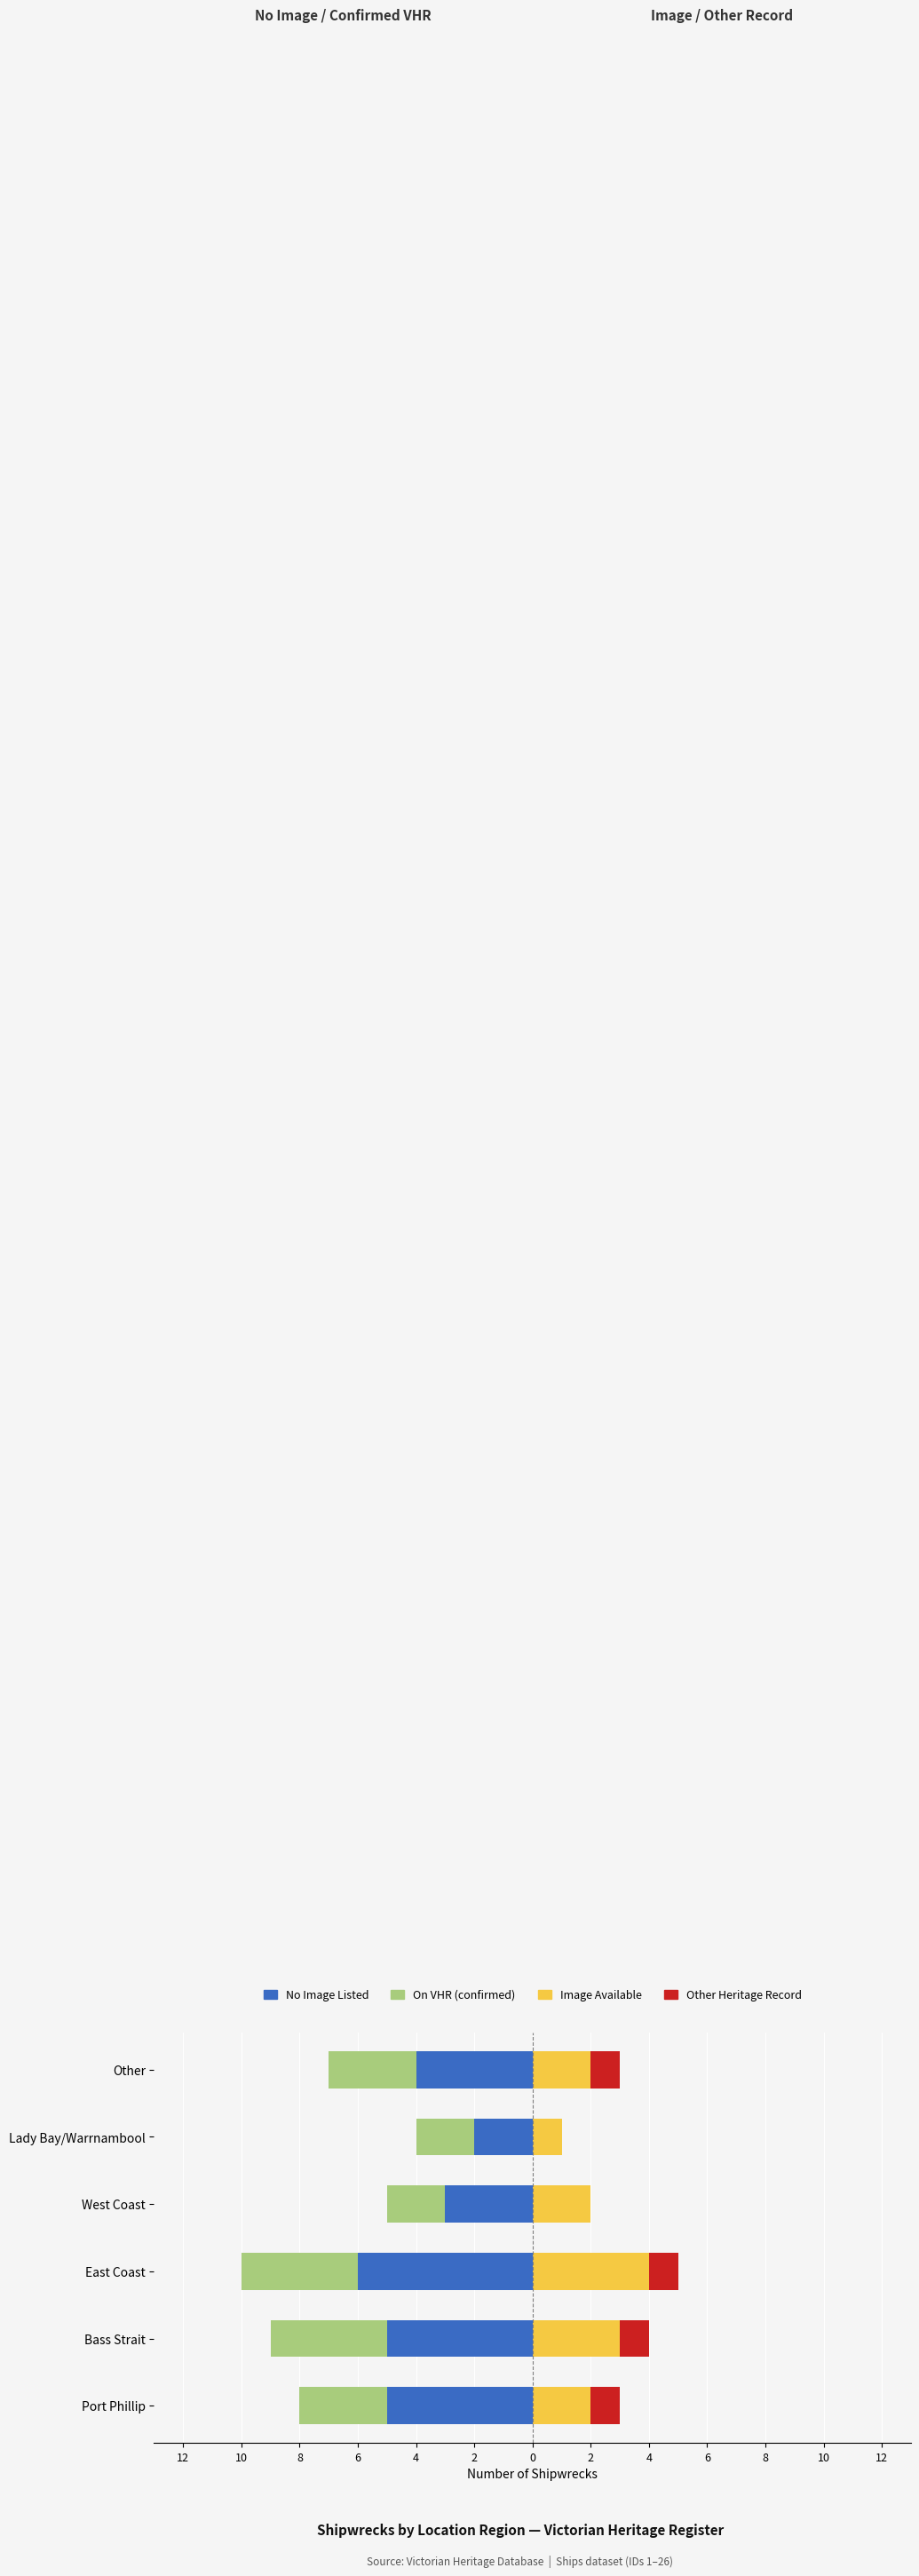

How many data points does each series have?

6